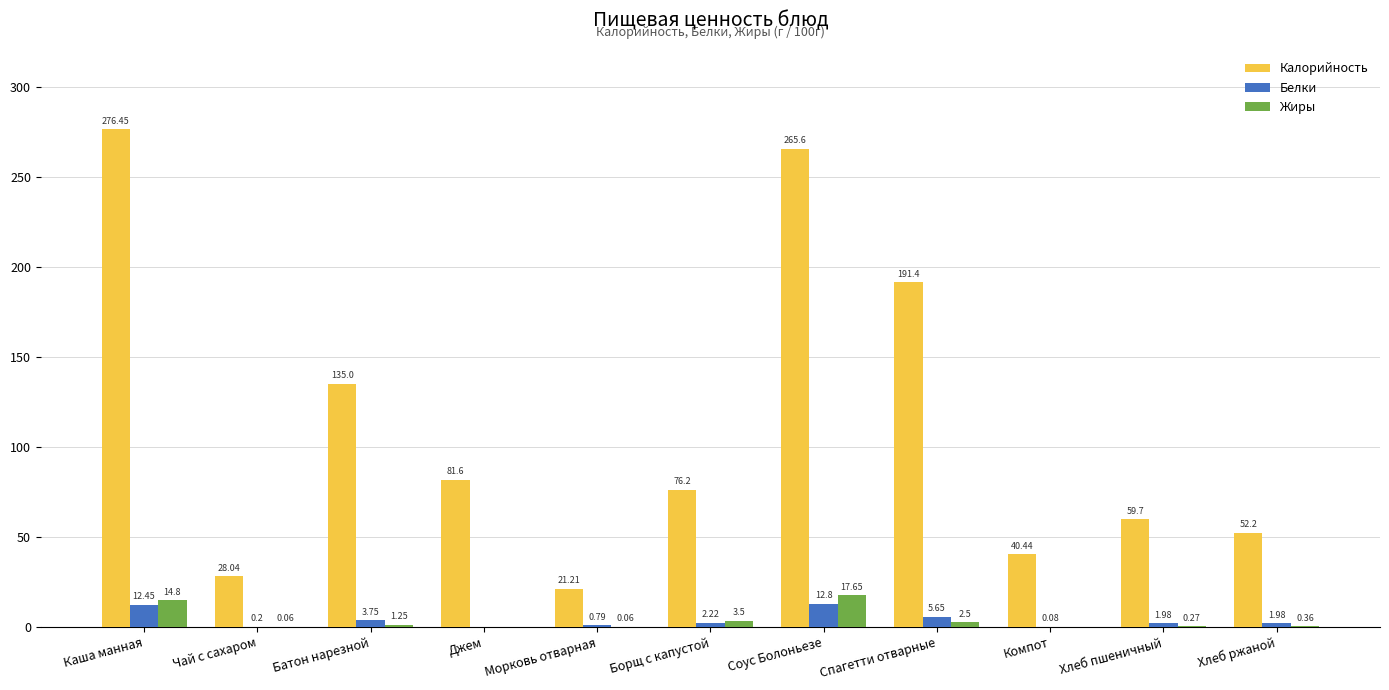

Between Каша манная and Хлеб пшеничный, which series saw the biggest shift?

Калорийность